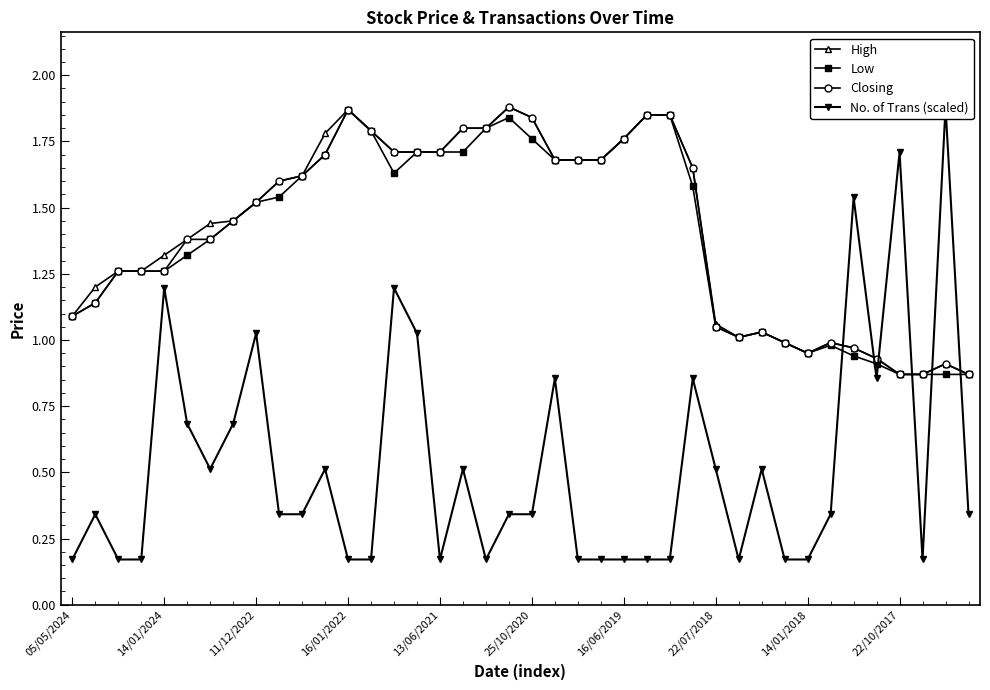

True or false: Closing has more than 1 points higher than both neighbors.

True